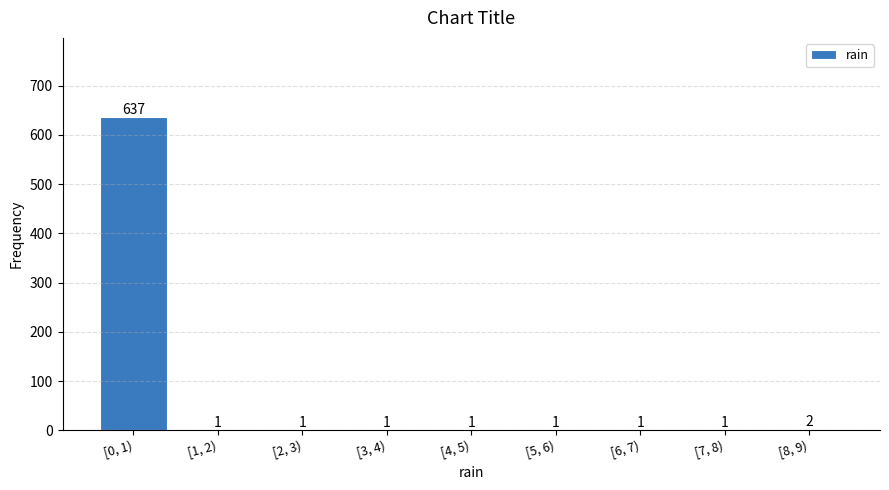

Reading left to right, transcribe all the data shown in this chart.

[0, 1)=637	[1, 2)=1	[2, 3)=1	[3, 4)=1	[4, 5)=1	[5, 6)=1	[6, 7)=1	[7, 8)=1	[8, 9)=2